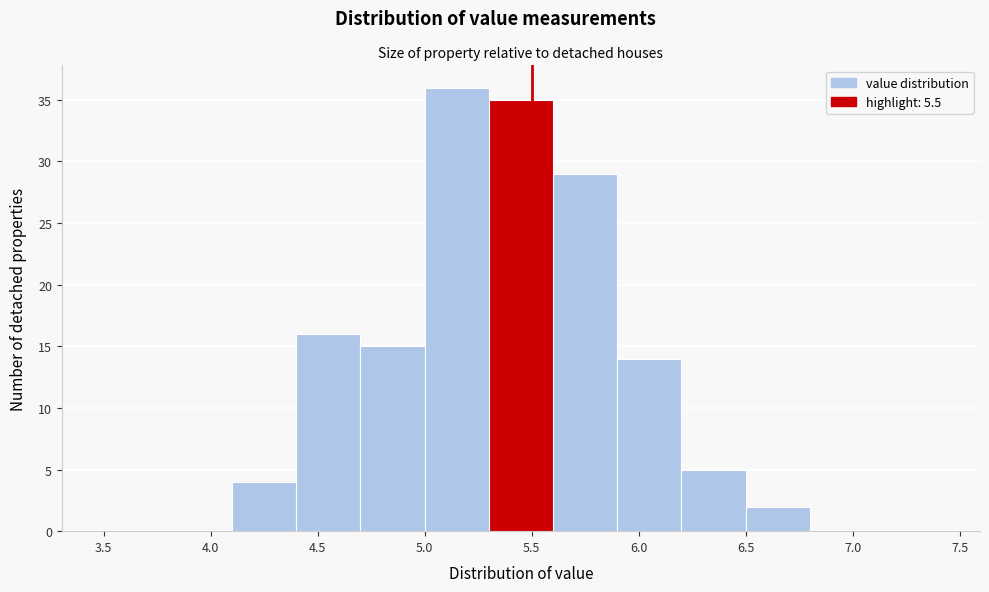

Over which range of the x-axis is the bar tallest?

5.0 to 5.3